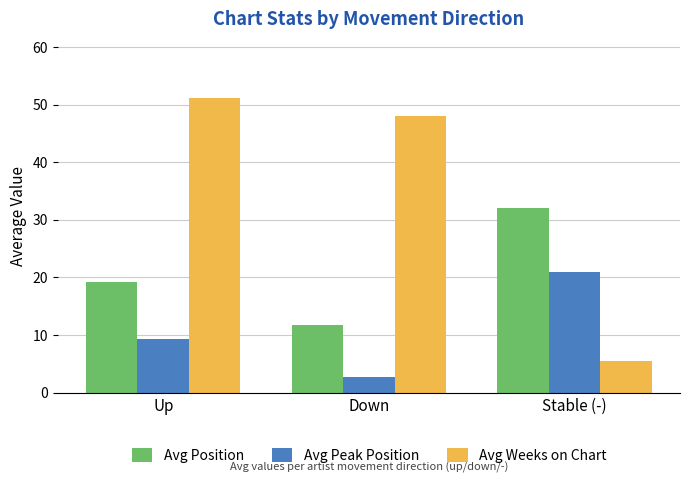

Reading right to left, list all the values displayed in this chart.

Avg Position: Stable (-)=32.0	Down=11.8	Up=19.2
Avg Peak Position: Stable (-)=20.9	Down=2.8	Up=9.3
Avg Weeks on Chart: Stable (-)=5.4	Down=48.0	Up=51.2